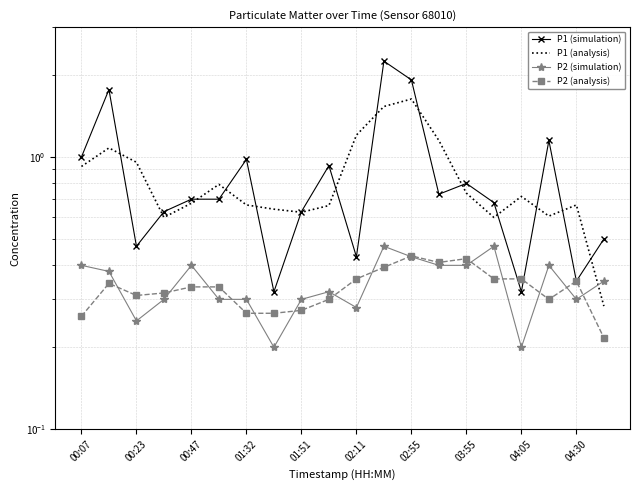

True or false: P1 (analysis) and P2 (analysis) intersect in this chart.

False